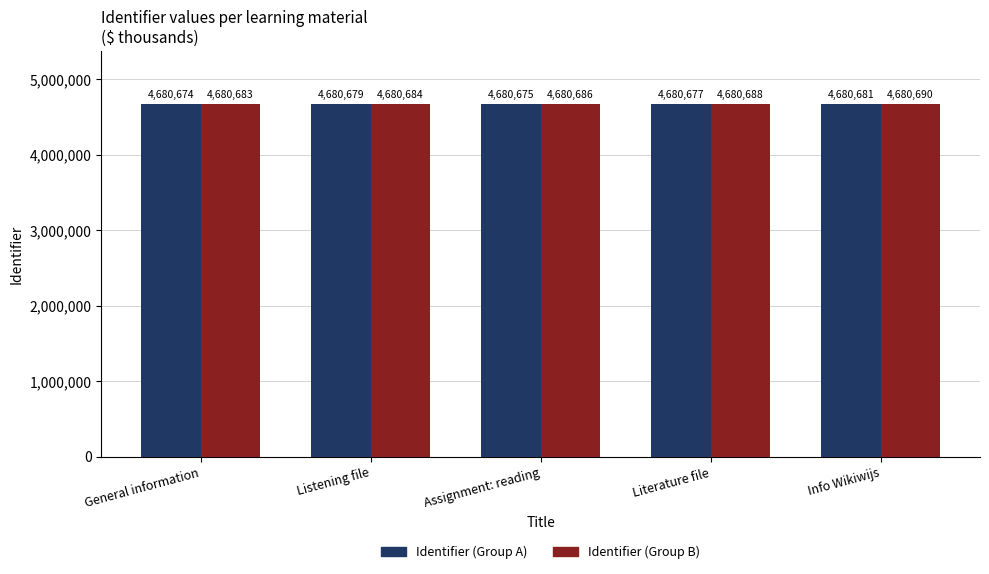

What is the average value of the Identifier (Group B) series?

4680686